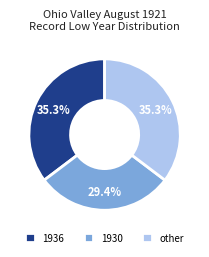

Which has a higher value, other or 1930?

other